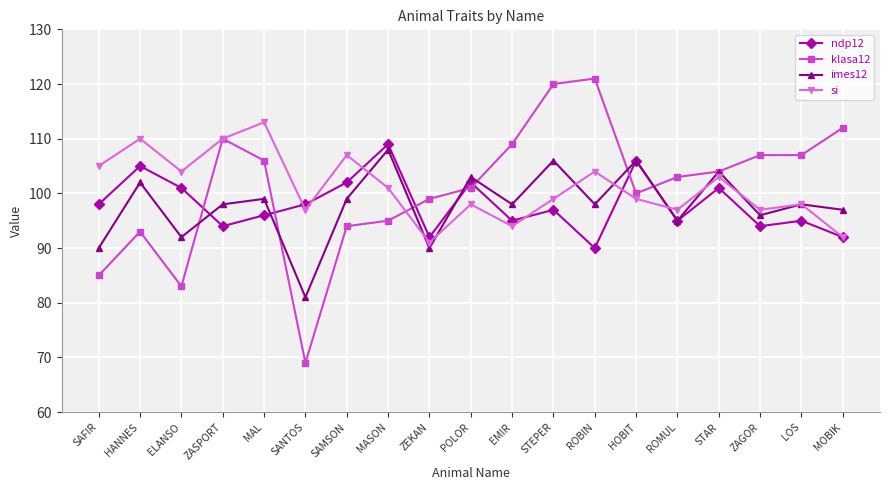

How many data points in klasa12 are less than 103?

9